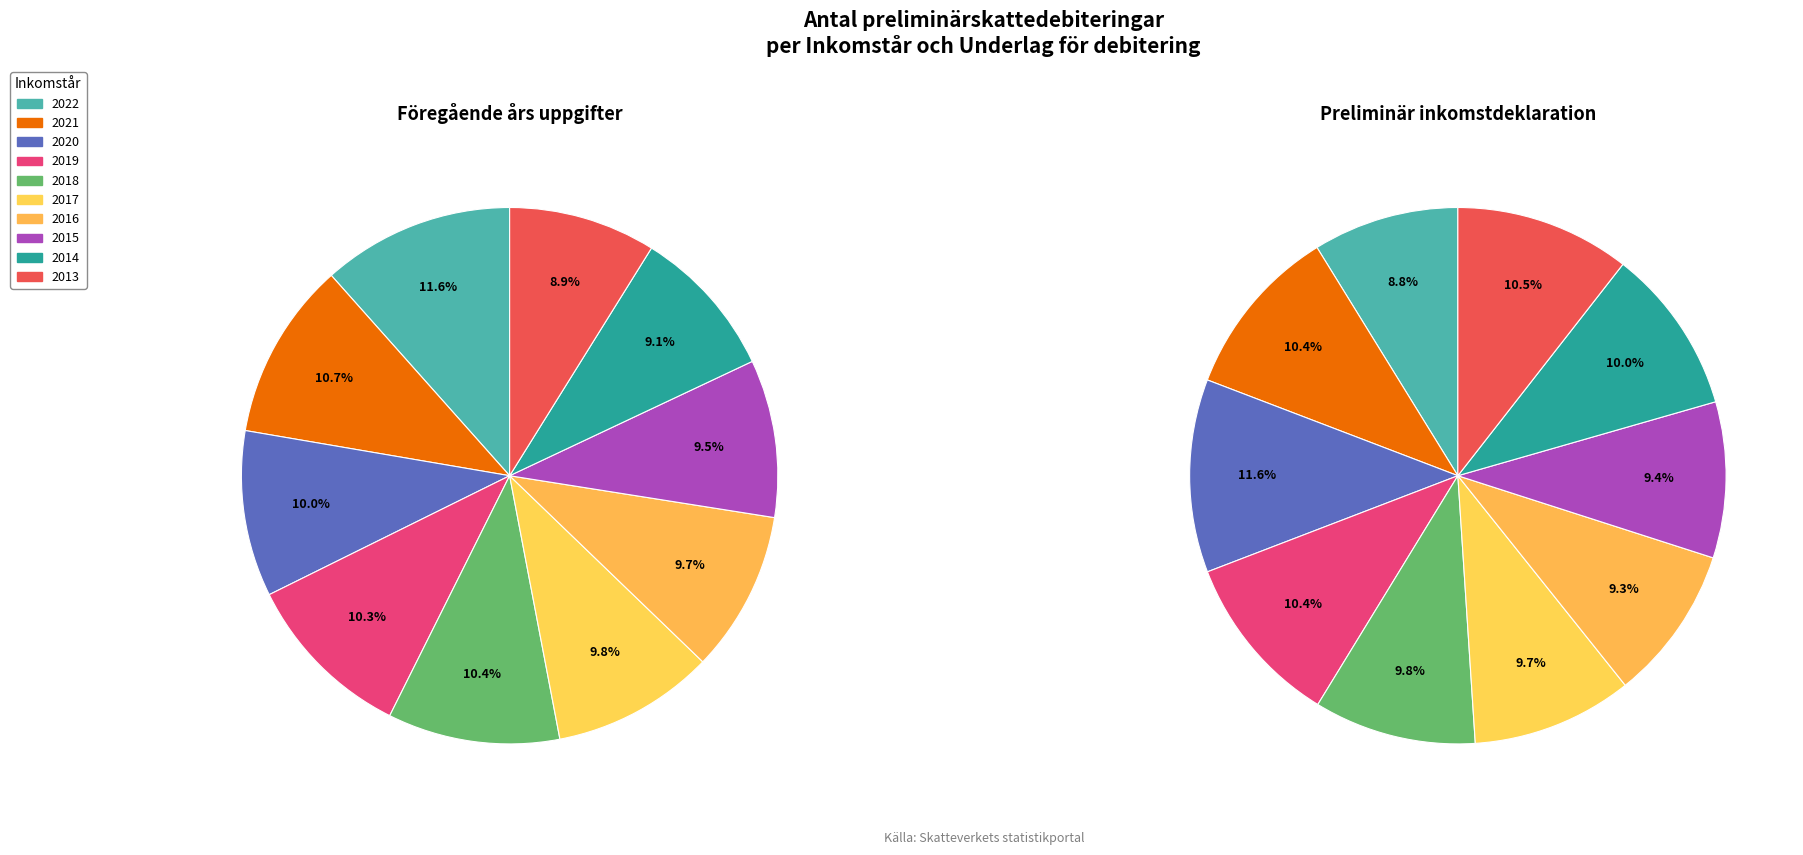

True or false: 2020 accounts for 10% of the total.

True